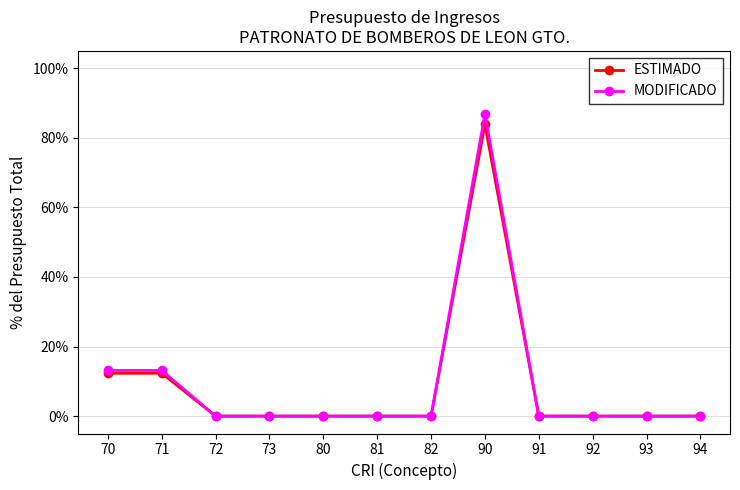

Reading left to right, list all the values displayed in this chart.

ESTIMADO: 70=12.3	71=12.3	72=0.0	73=0.0	80=0.0	81=0.0	82=0.0	90=83.9	91=0.0	92=0.0	93=0.0	94=0.0
MODIFICADO: 70=13.1	71=13.1	72=0.0	73=0.0	80=0.0	81=0.0	82=0.0	90=86.9	91=0.0	92=0.0	93=0.0	94=0.0